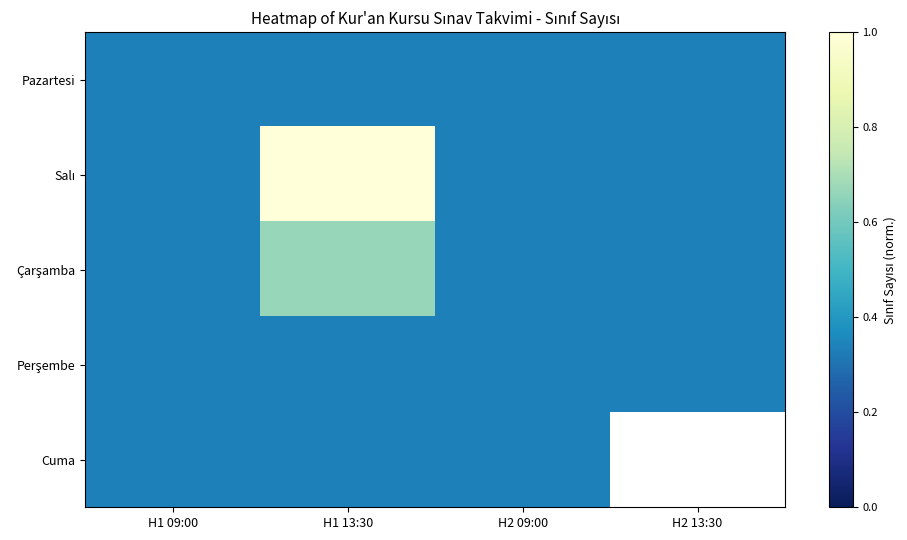

What is the total value across all series at H2 09:00?

1.7